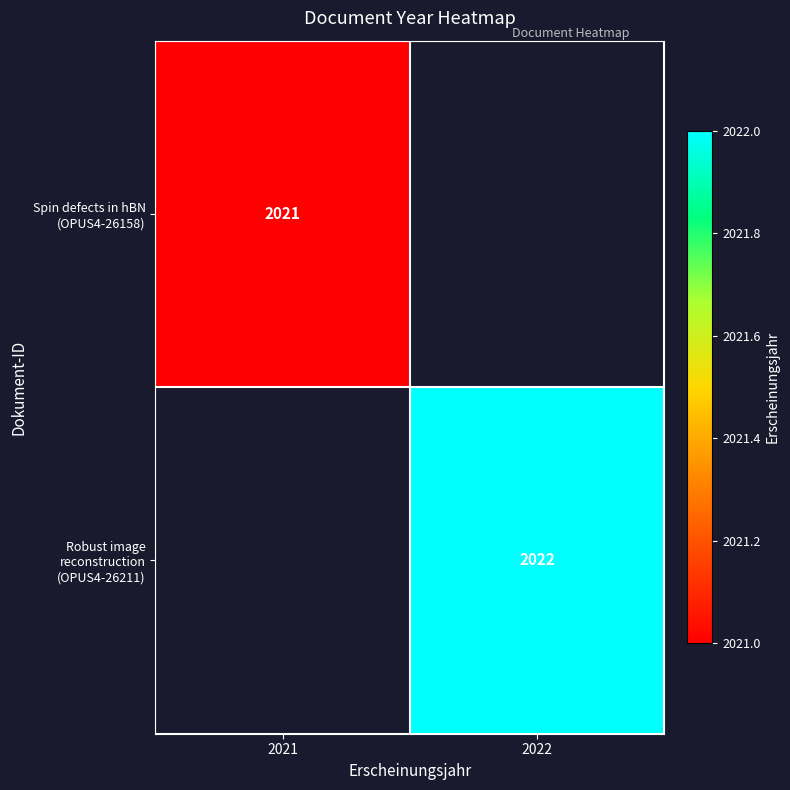

At which category does the chart reach its minimum across all series?

2021